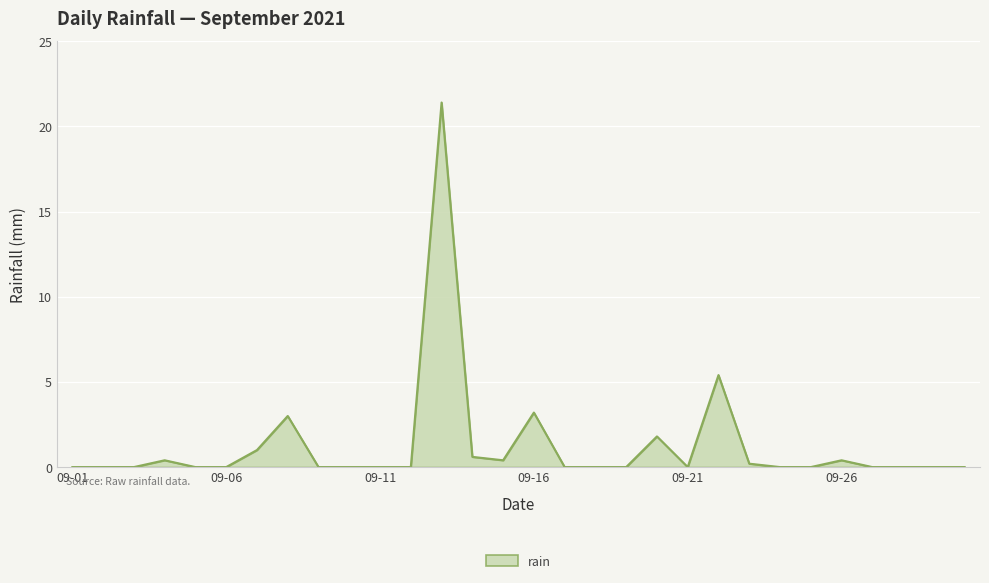

What is the maximum value shown in the chart?

21.4